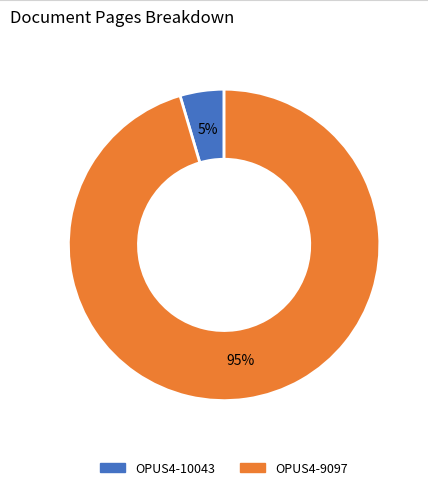

Which slice is the smallest?

OPUS4-10043